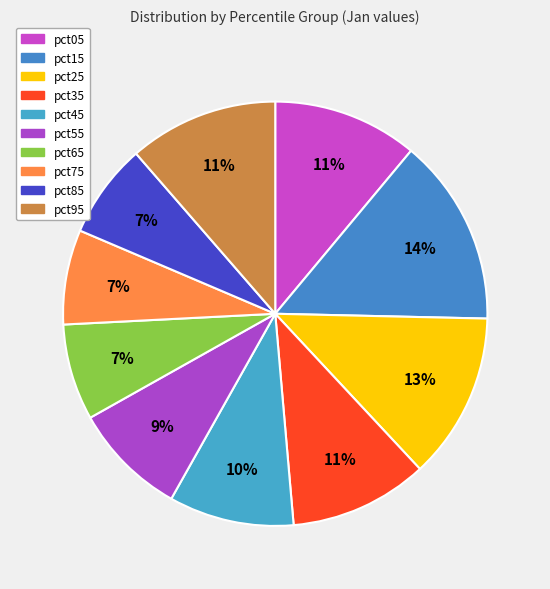

What is the largest slice in the pie chart?

pct15